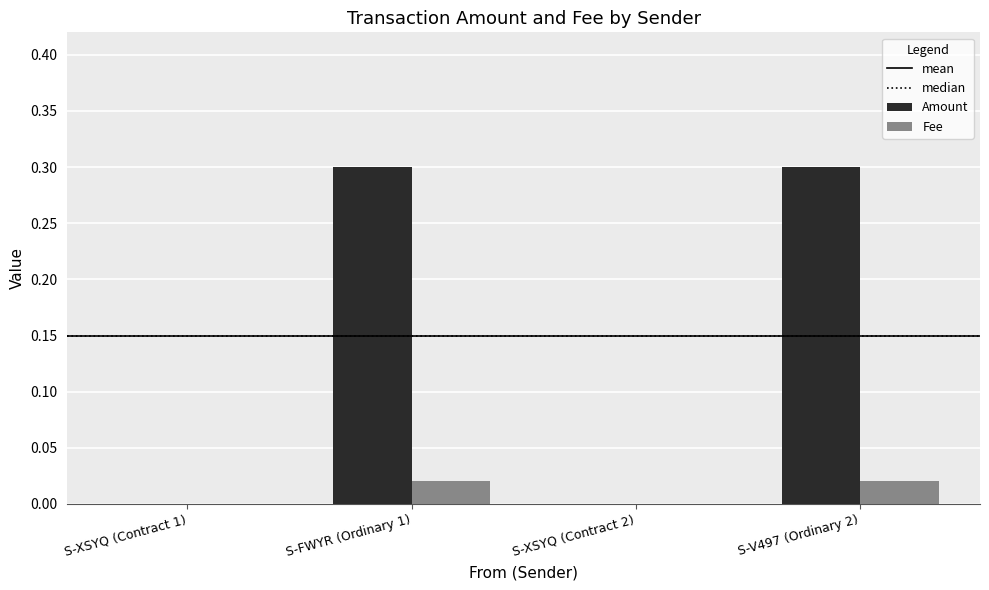

Are the bars horizontal?

No